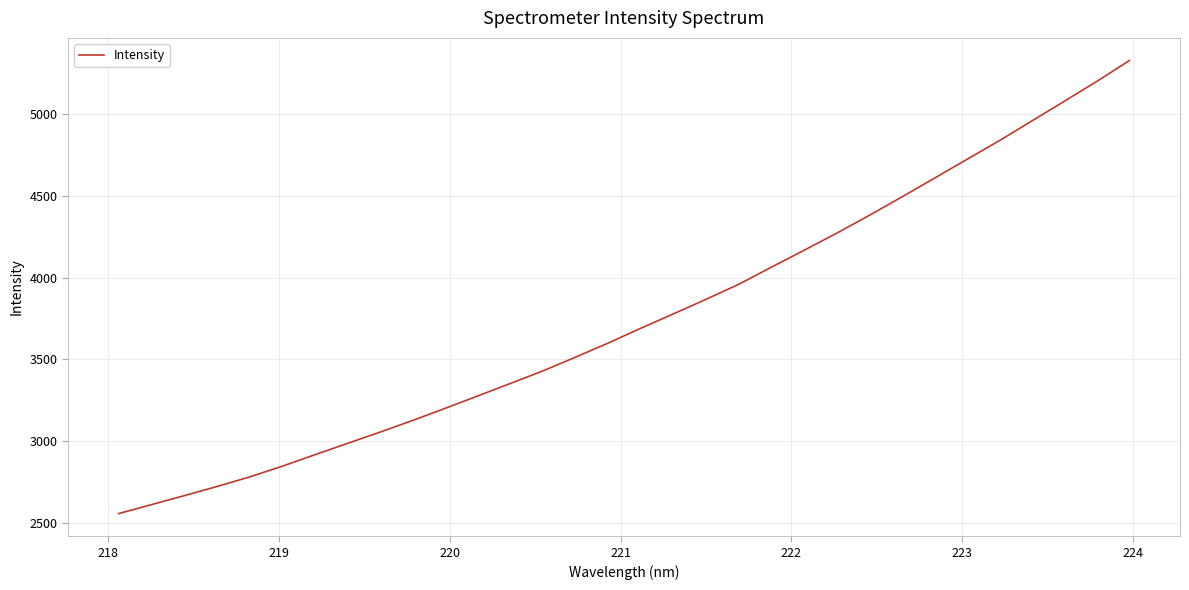

What is the greatest value displayed?

5324.3